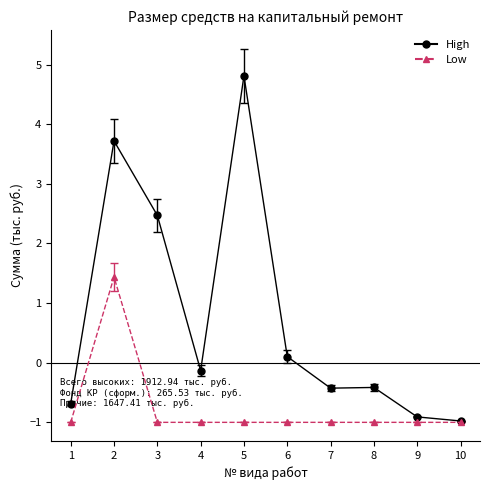

Which series changed the most between 5 and 6?

High